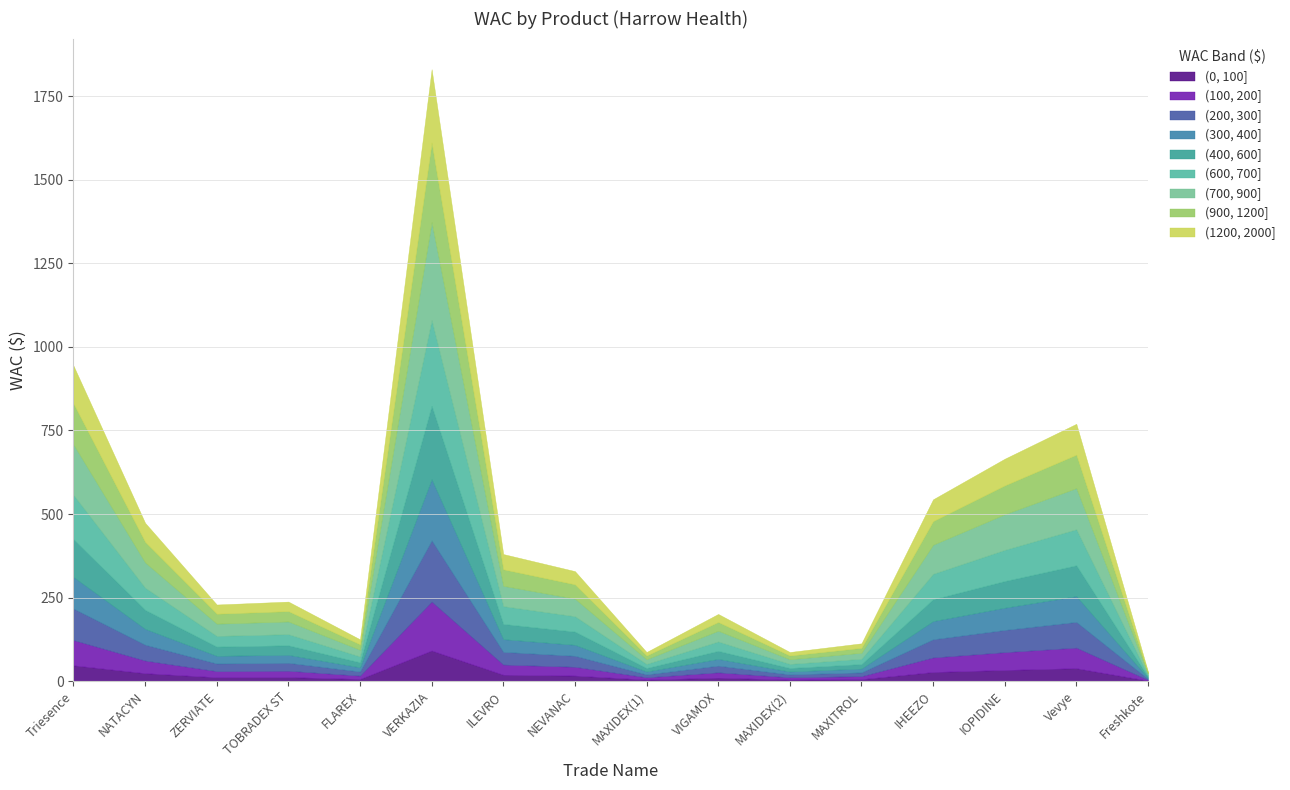

What is the label of the 11th point from the right?

VERKAZIA